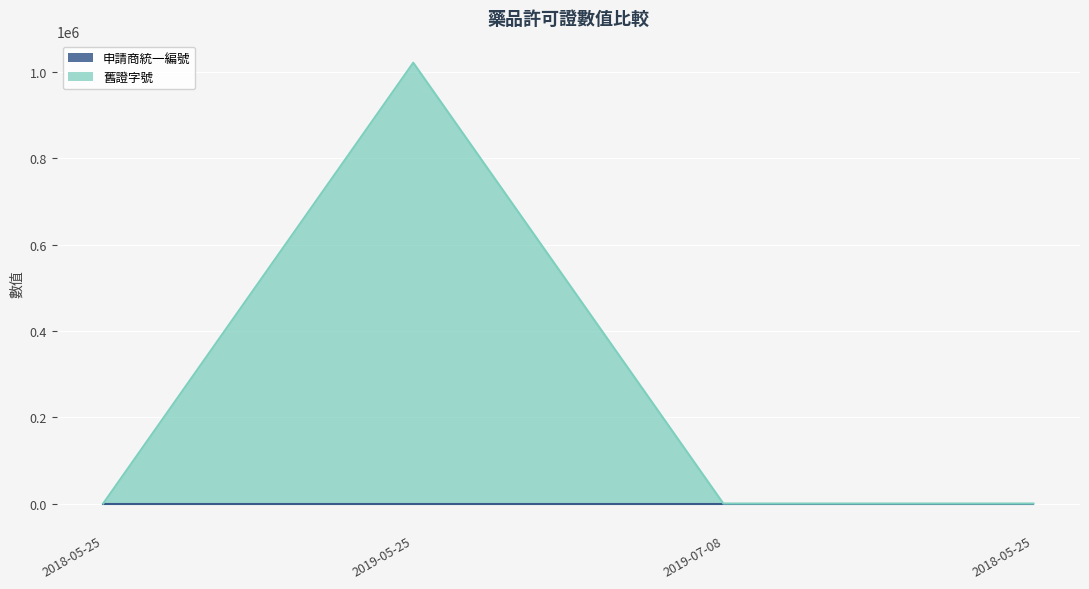

What is the value of the 4th point from the left?

42.0